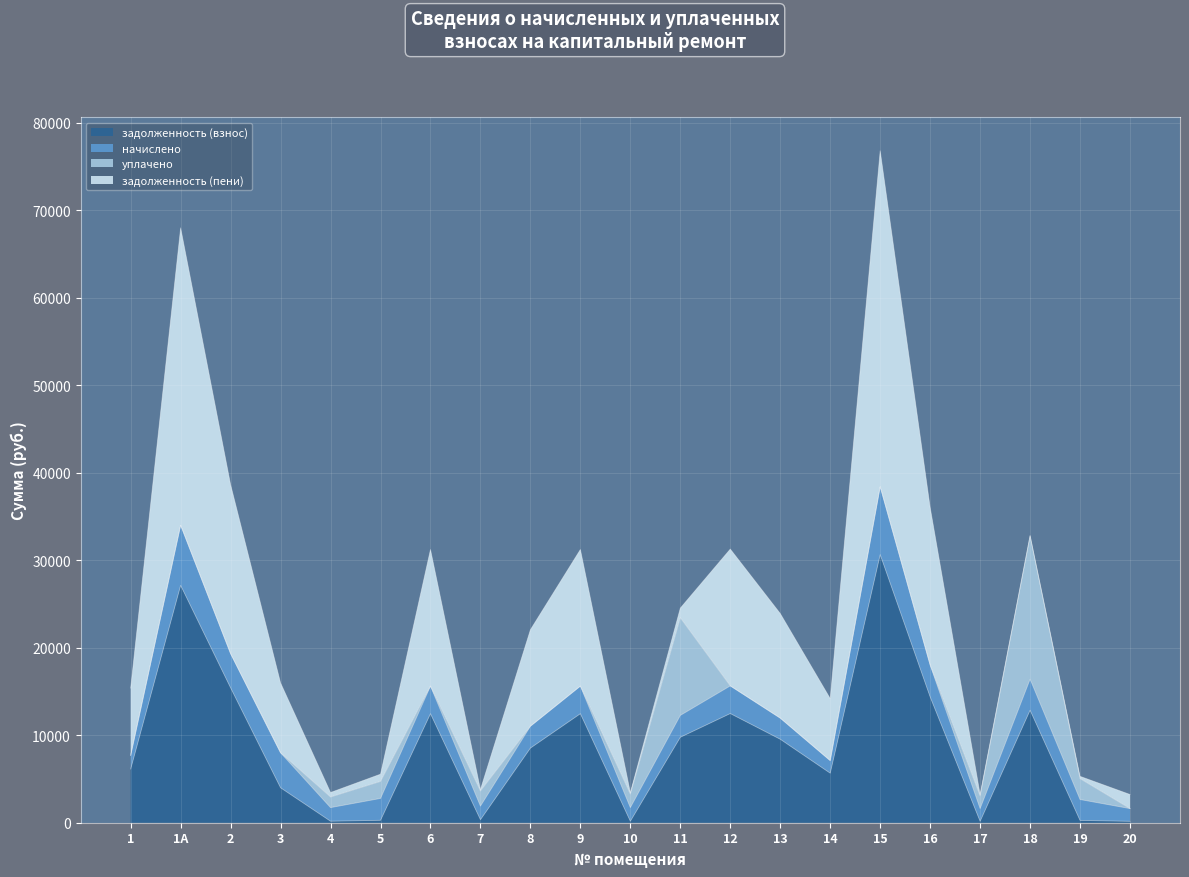

What is the difference between the maximum and minimum values in the уплачено series?

16402.5